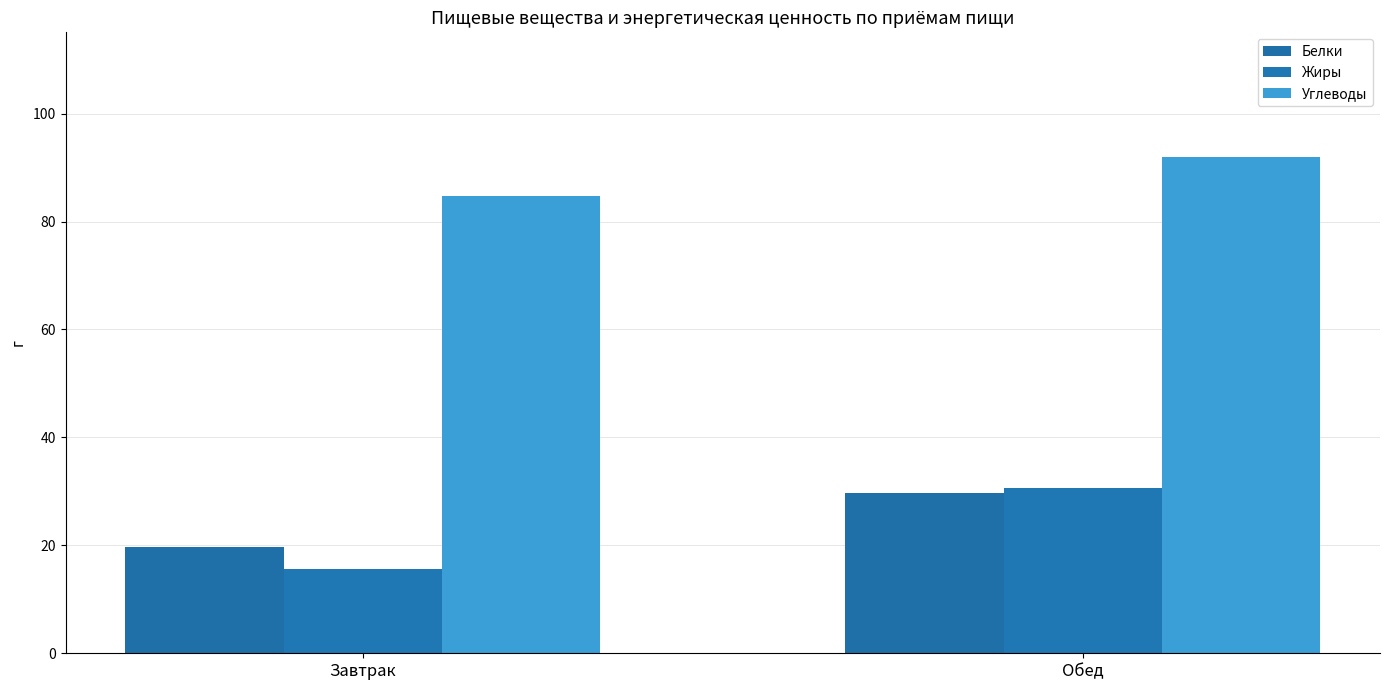

What is the label of the 2nd bar from the left?

Обед